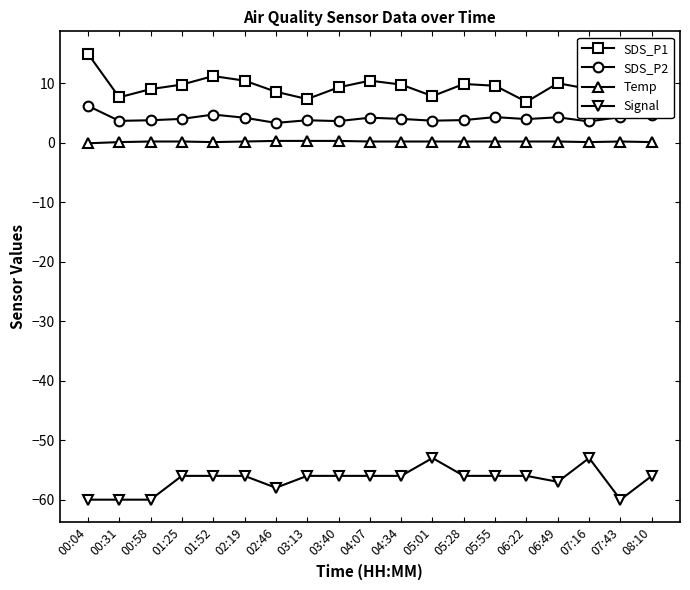

List the series in order of their peak value, lowest first.

Signal, Temp, SDS_P2, SDS_P1